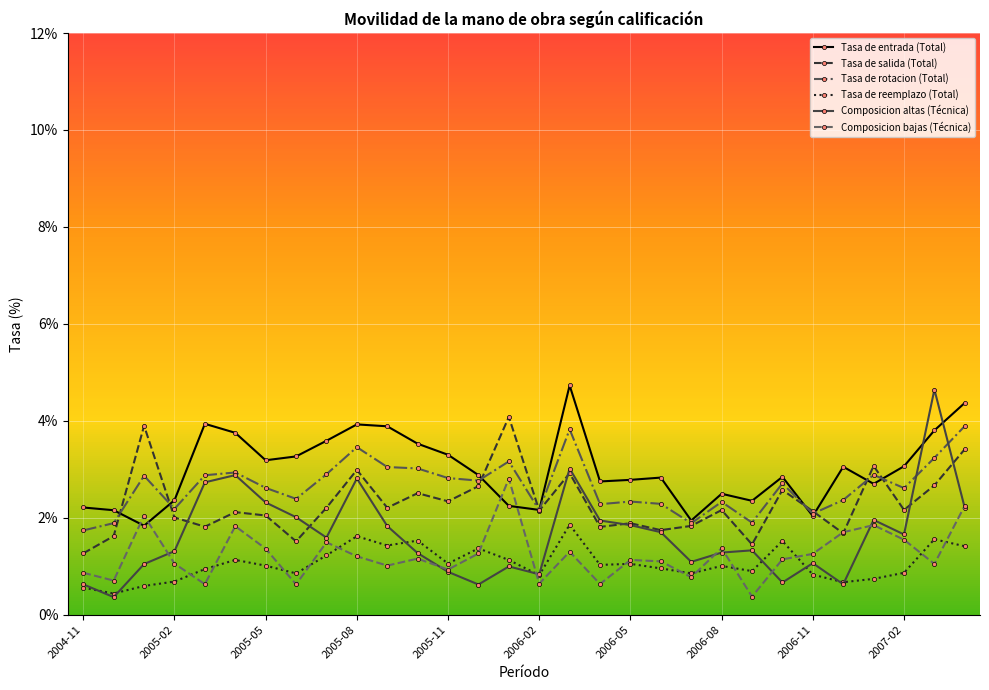

What is the value of the Composicion bajas (Técnica) point at the 12th from the left?

1.2